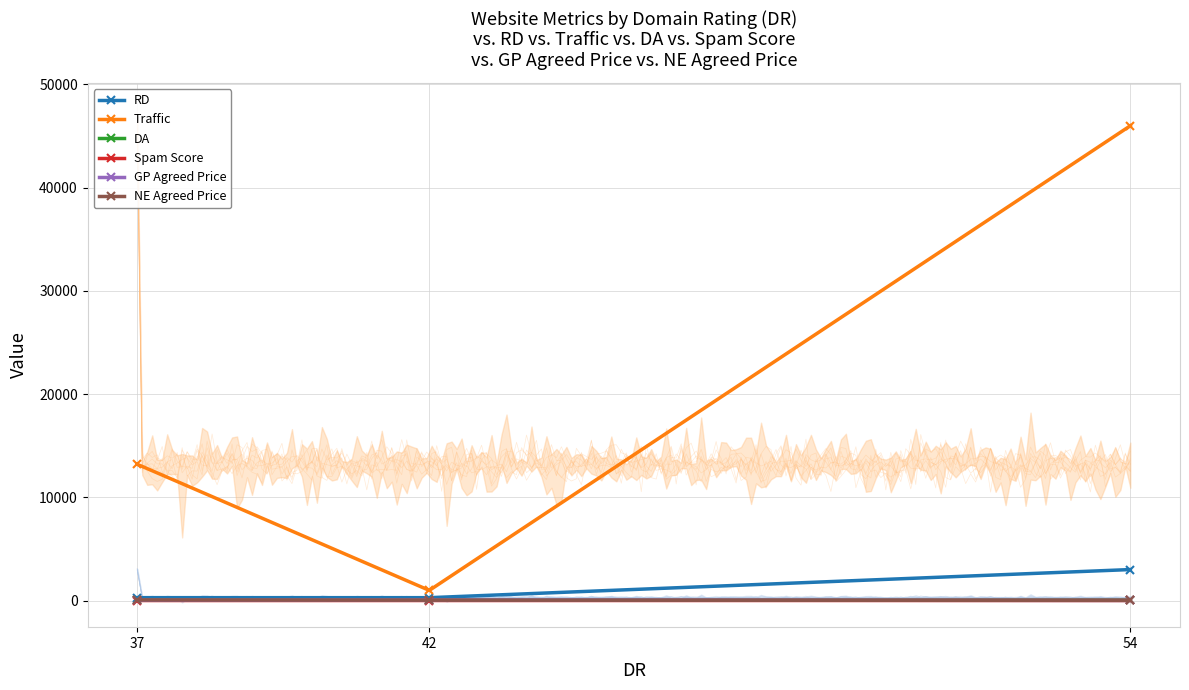

What are all the series names shown in the legend?

RD, Traffic, DA, Spam Score, GP Agreed Price, NE Agreed Price